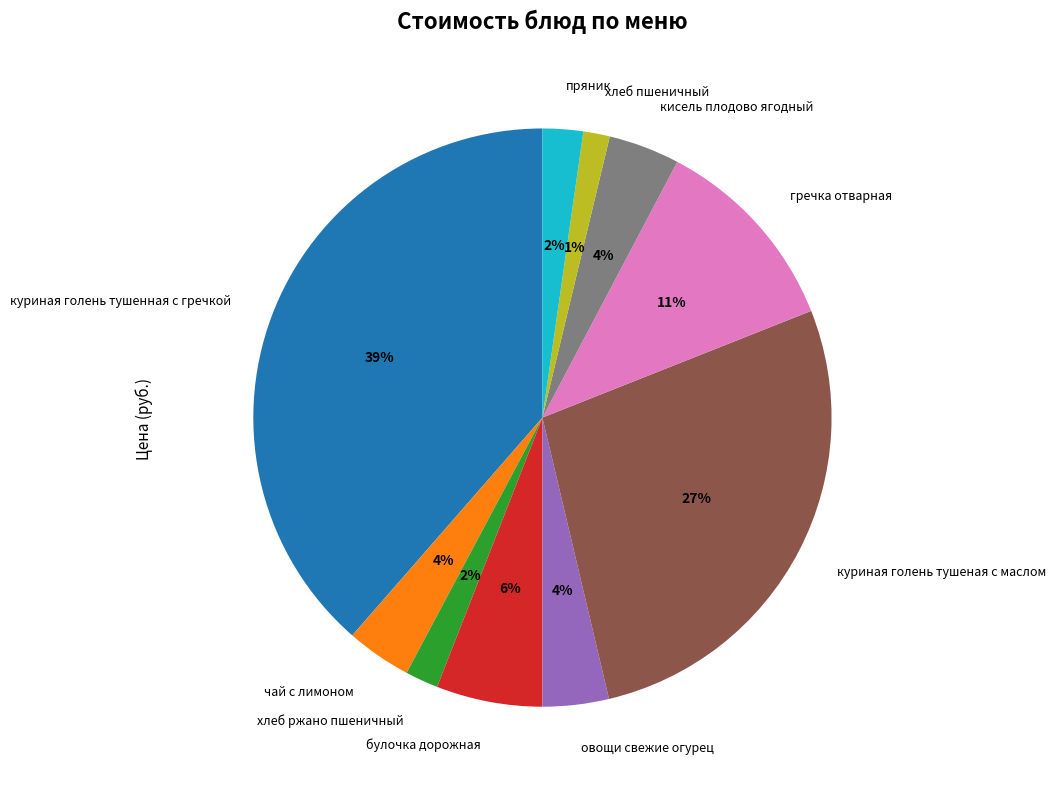

To the nearest percent, what is the difference between the хлеб ржано пшеничный and чай с лимоном slice percentages?

2%